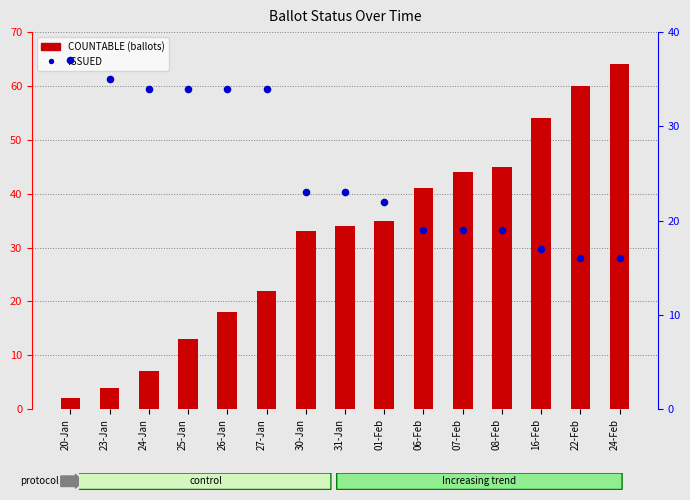

Is the value of ISSUED at 23-Jan greater than the value of COUNTABLE (ballots) at 23-Jan?

Yes